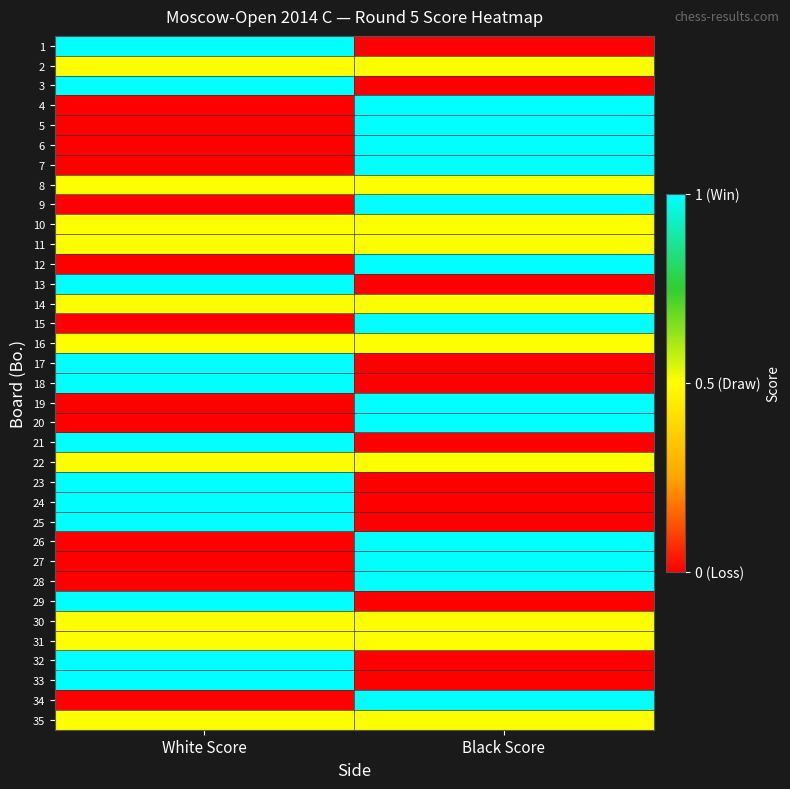

Reading right to left, list all the values displayed in this chart.

1: Black Score=0.0	White Score=1.0
2: Black Score=0.5	White Score=0.5
3: Black Score=0.0	White Score=1.0
4: Black Score=1.0	White Score=0.0
5: Black Score=1.0	White Score=0.0
6: Black Score=1.0	White Score=0.0
7: Black Score=1.0	White Score=0.0
8: Black Score=0.5	White Score=0.5
9: Black Score=1.0	White Score=0.0
10: Black Score=0.5	White Score=0.5
11: Black Score=0.5	White Score=0.5
12: Black Score=1.0	White Score=0.0
13: Black Score=0.0	White Score=1.0
14: Black Score=0.5	White Score=0.5
15: Black Score=1.0	White Score=0.0
16: Black Score=0.5	White Score=0.5
17: Black Score=0.0	White Score=1.0
18: Black Score=0.0	White Score=1.0
19: Black Score=1.0	White Score=0.0
20: Black Score=1.0	White Score=0.0
21: Black Score=0.0	White Score=1.0
22: Black Score=0.5	White Score=0.5
23: Black Score=0.0	White Score=1.0
24: Black Score=0.0	White Score=1.0
25: Black Score=0.0	White Score=1.0
26: Black Score=1.0	White Score=0.0
27: Black Score=1.0	White Score=0.0
28: Black Score=1.0	White Score=0.0
29: Black Score=0.0	White Score=1.0
30: Black Score=0.5	White Score=0.5
31: Black Score=0.5	White Score=0.5
32: Black Score=0.0	White Score=1.0
33: Black Score=0.0	White Score=1.0
34: Black Score=1.0	White Score=0.0
35: Black Score=0.5	White Score=0.5